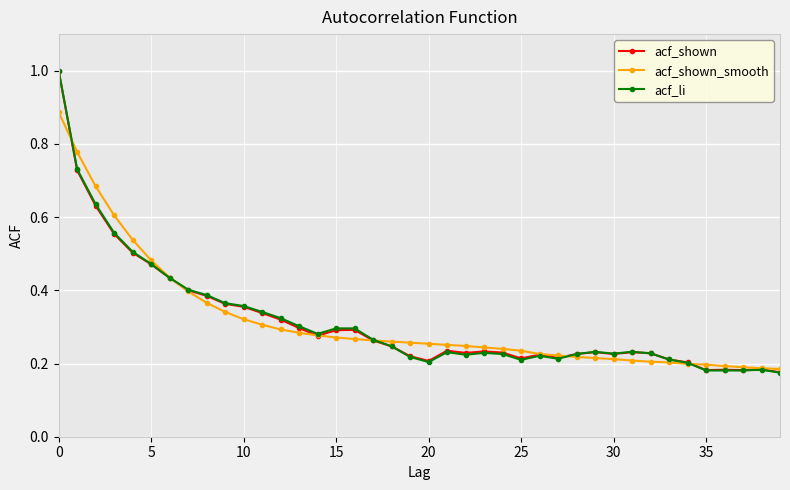

What is the greatest value displayed?

1.0